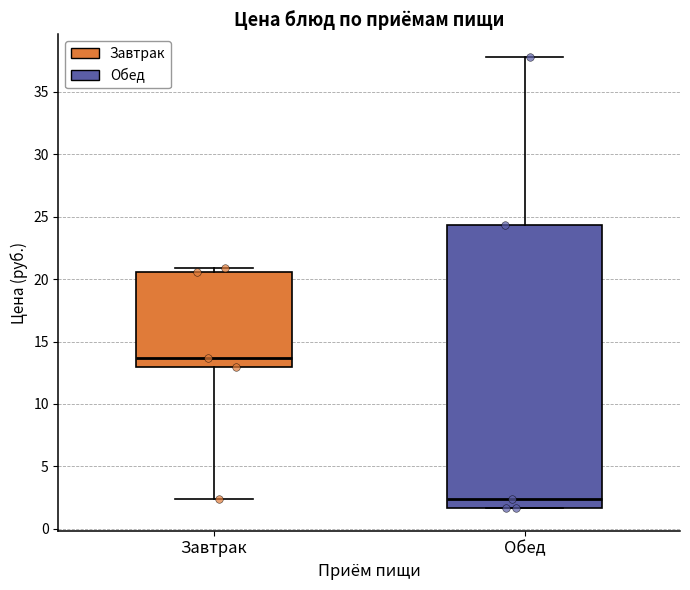

Comparing the boxes themselves (not the whiskers), which one is the tallest?

Обед